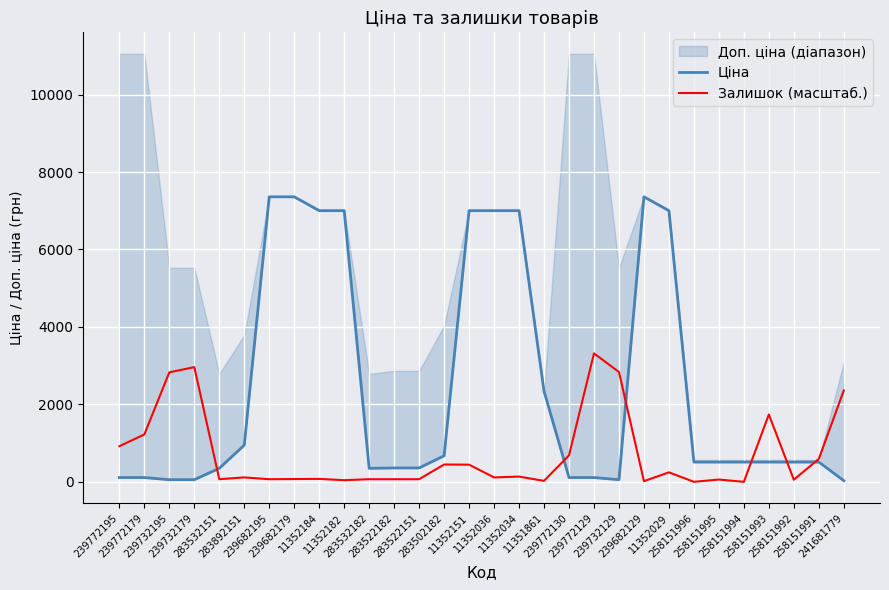

True or false: Ціна has a value of 192.5 at 258151991.

False